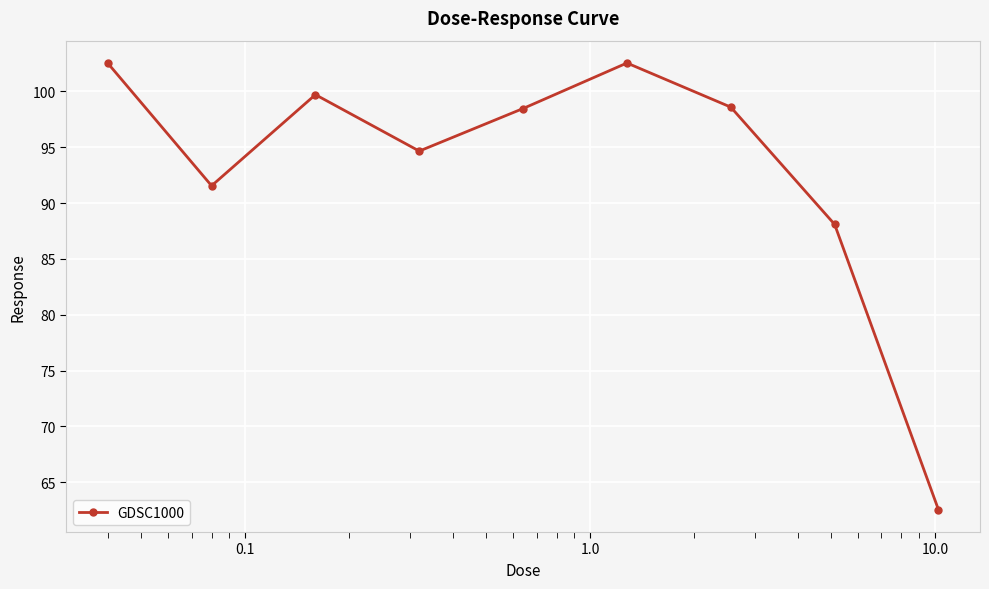

What is the difference between the second highest and second lowest values?

14.4